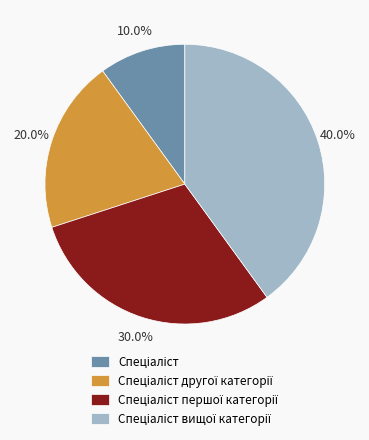

To the nearest percent, what is the average slice percentage?

25%